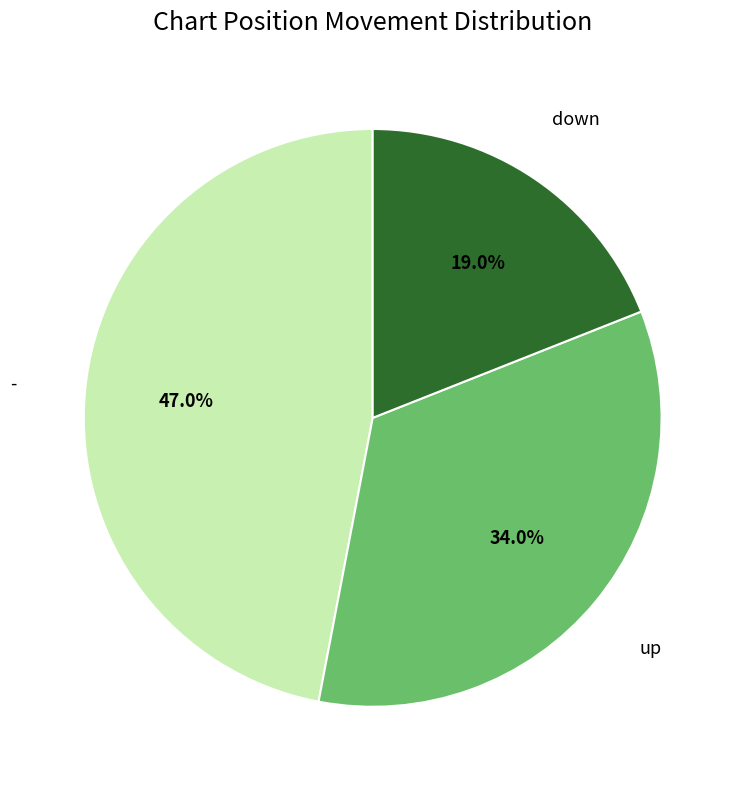

Which category has the smallest portion of the pie?

down